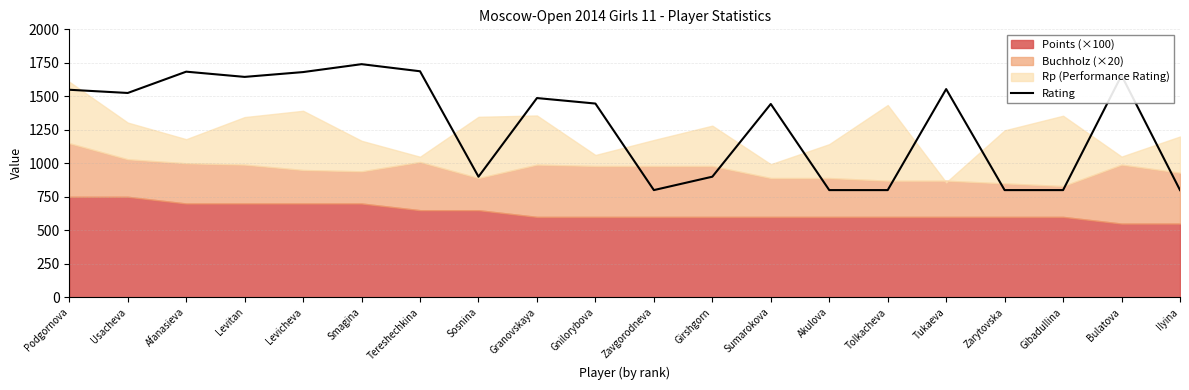

At which category does the data reach its first local valley?

Usacheva